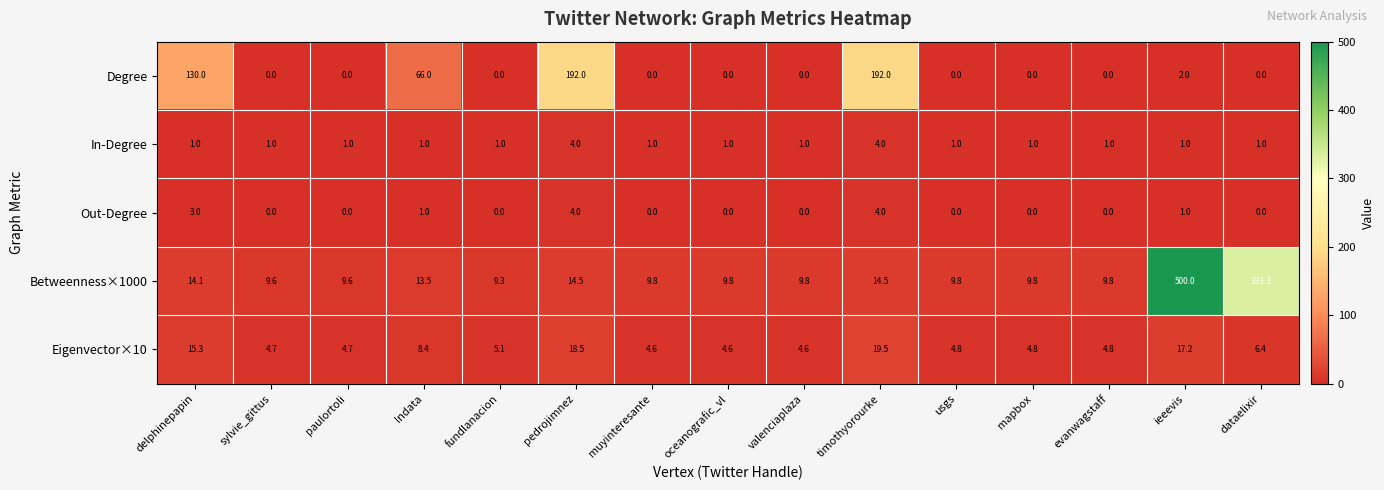

True or false: In-Degree has a value of 2.8 at pedrojimnez.

False